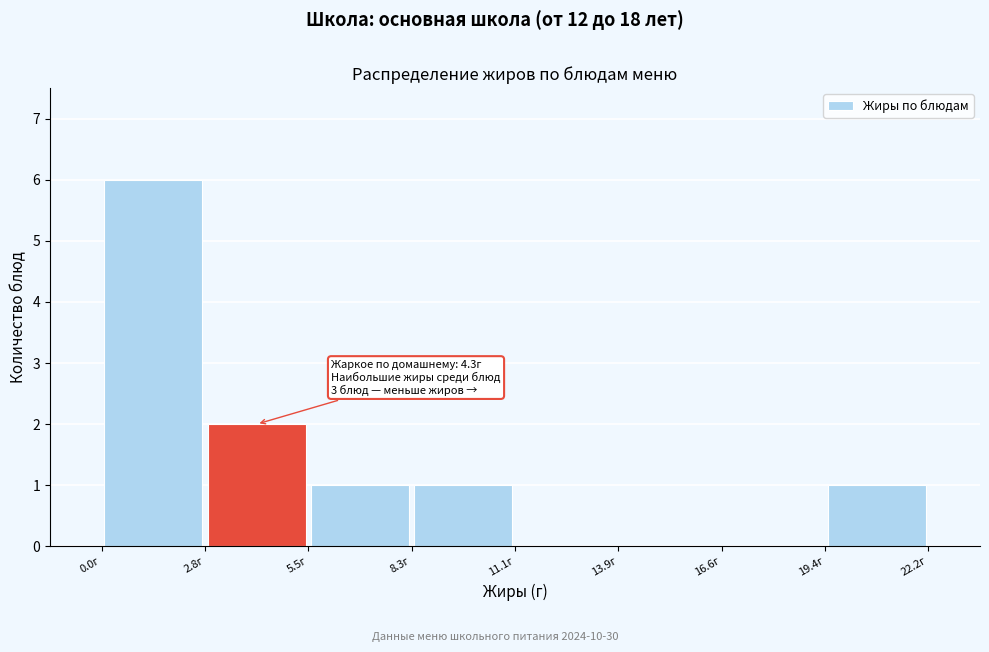

Over which range of the x-axis is the bar tallest?

0.0 to 3.0